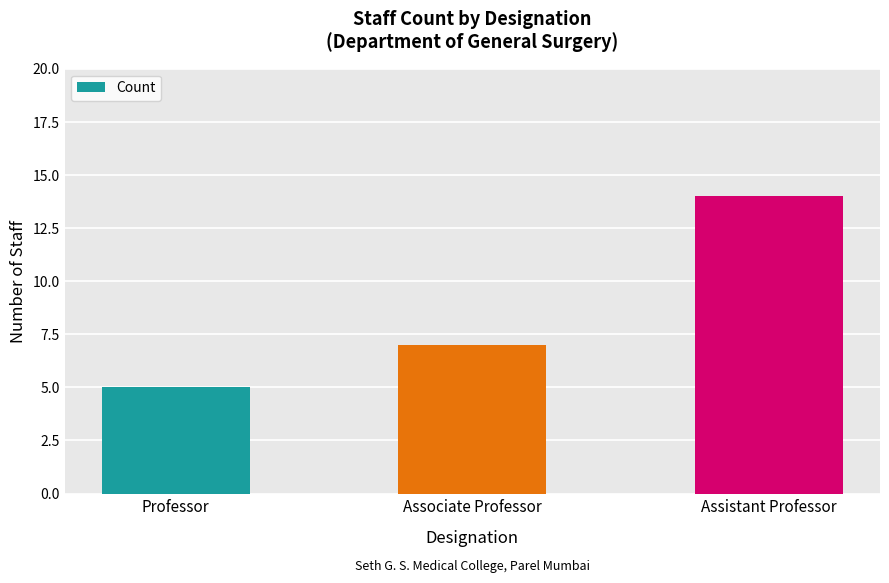

The chart shows a value of 14 at Assistant Professor. True or false?

True